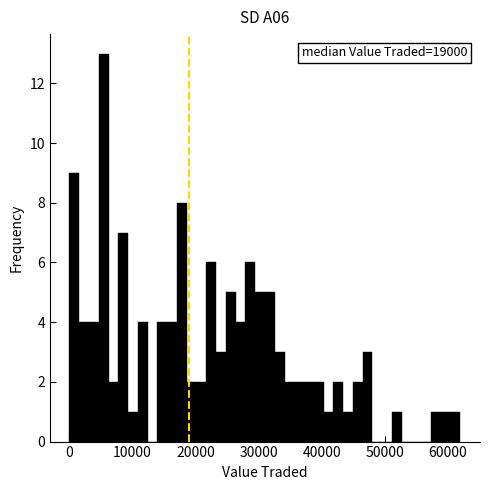

Around what value on the x-axis is the tallest bar? Give the approximate position of its centre, as read against the axis.

5000